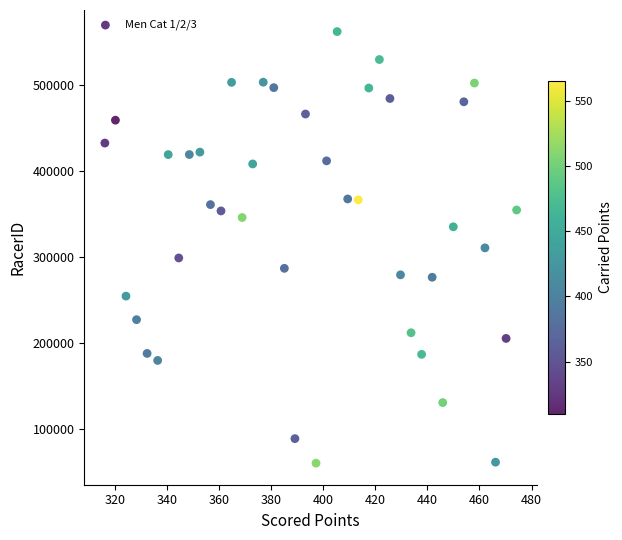

What is the range of Y values (max minus min)?

501530